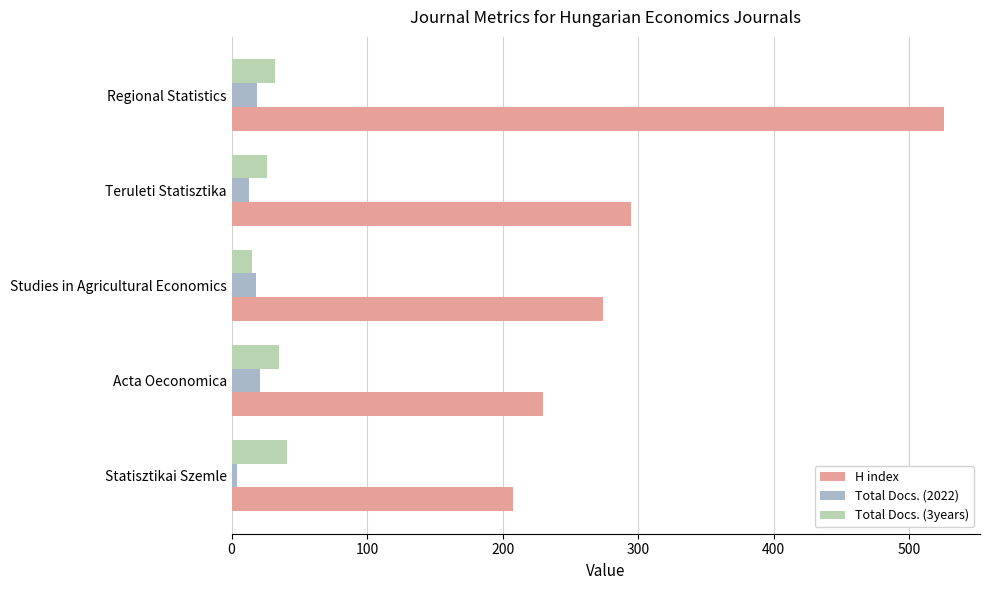

Which series changed the most between Acta Oeconomica and Regional Statistics?

H index